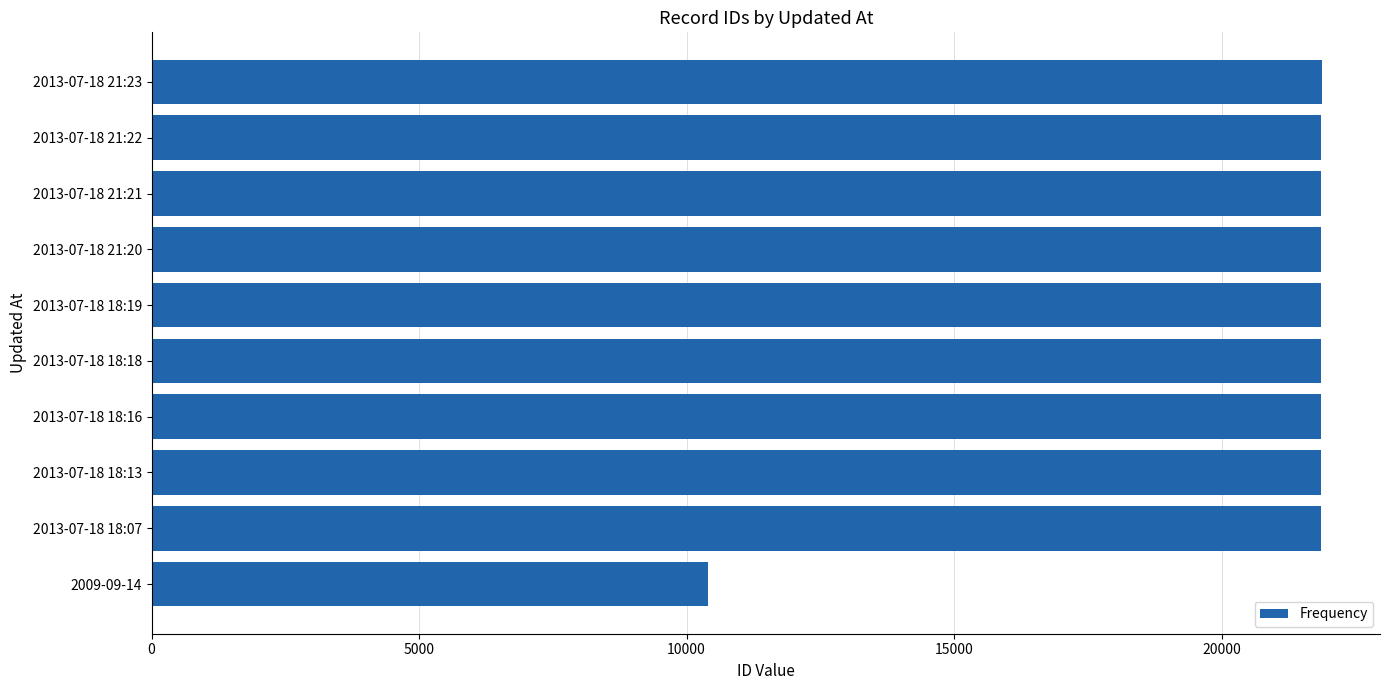

What is the approximate value at 2013-07-18 18:19, to the nearest 50?

21850